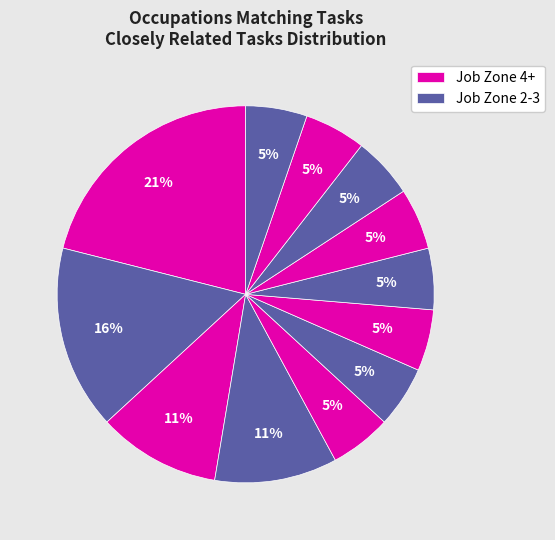

Does any single category account for the majority?

No